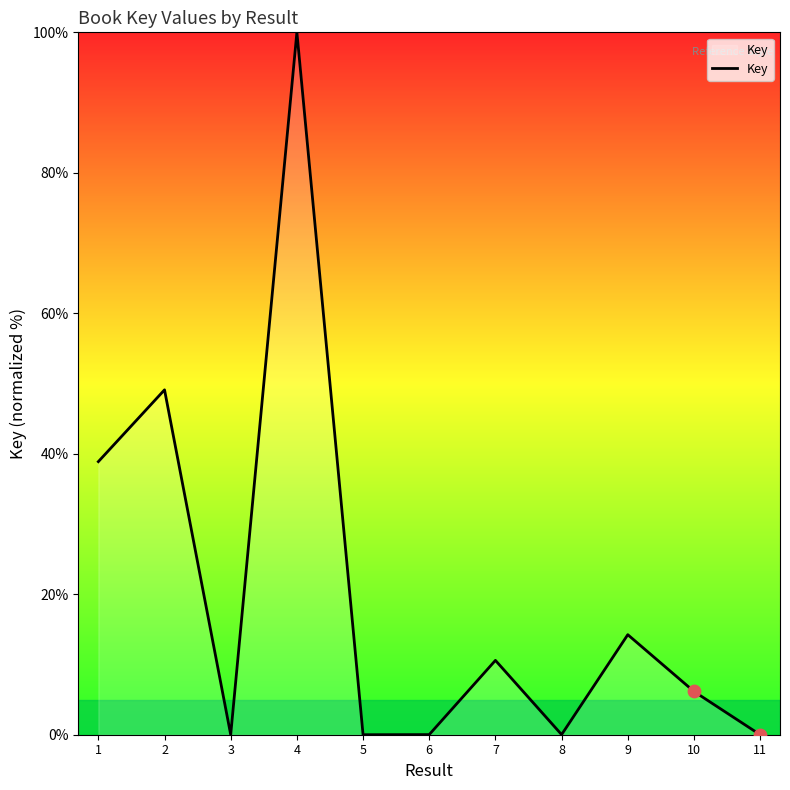

Which has a higher value, 3 or 10?

10